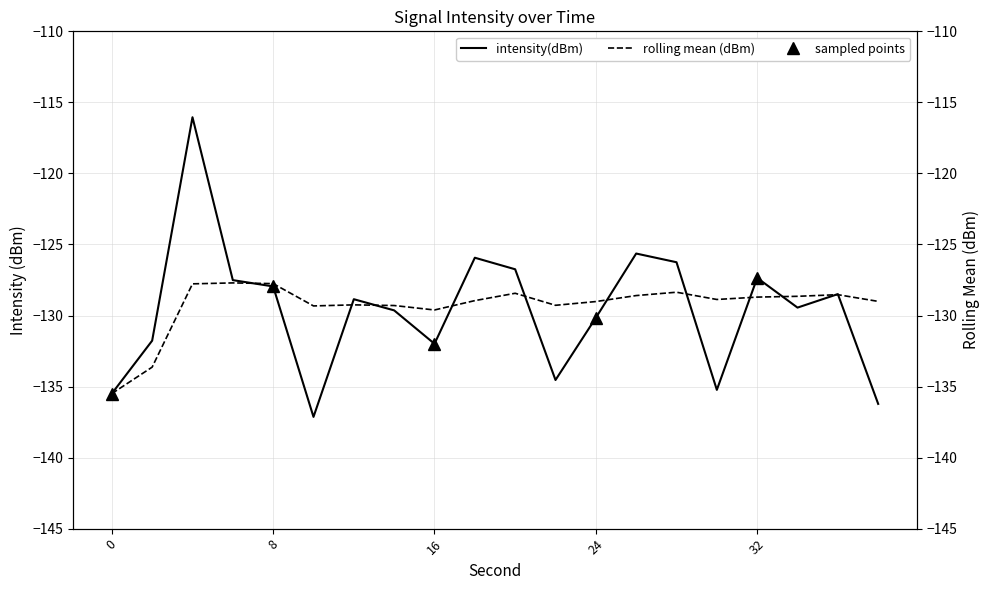

Read the intensity(dBm) value at 38.

-136.2